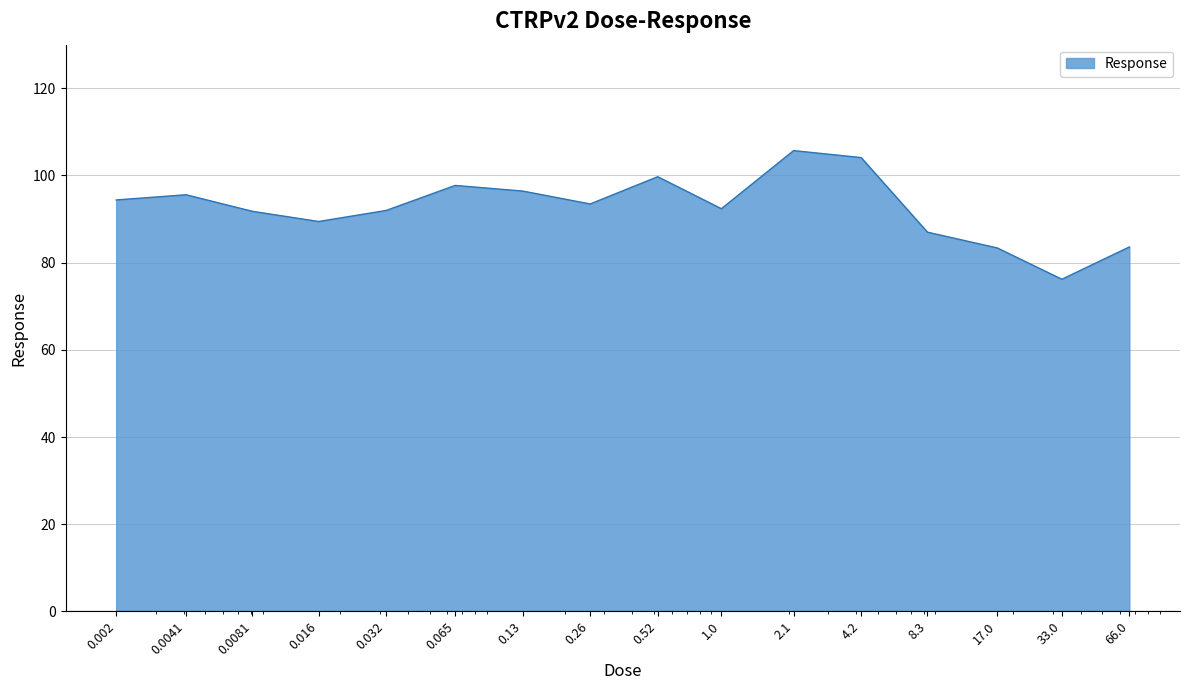

What is the greatest value displayed?

105.7